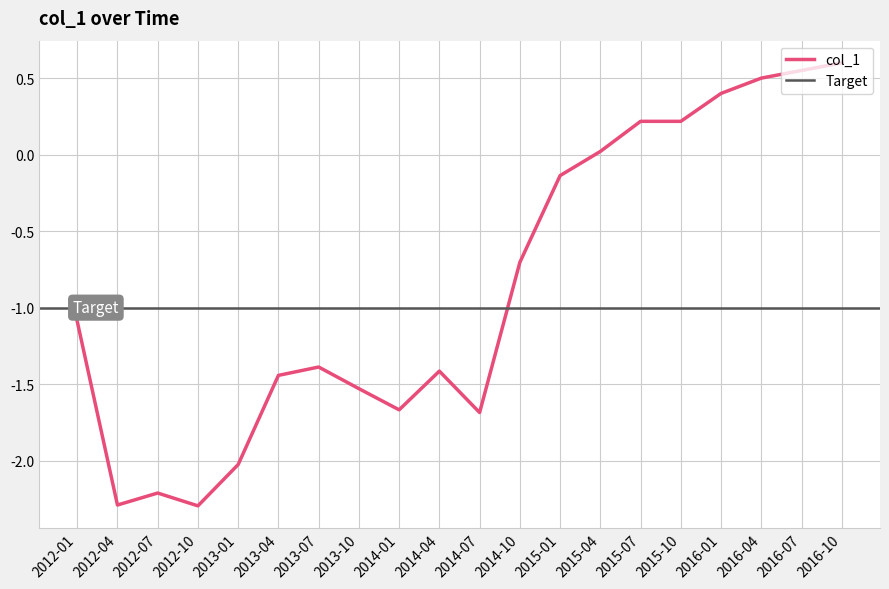

Reading left to right, extract all data points from this chart.

-1.1	-2.3	-2.2	-2.3	-2.0	-1.4	-1.4	-1.5	-1.7	-1.4	-1.7	-0.7	-0.1	0.0	0.2	0.2	0.4	0.5	0.6	0.6